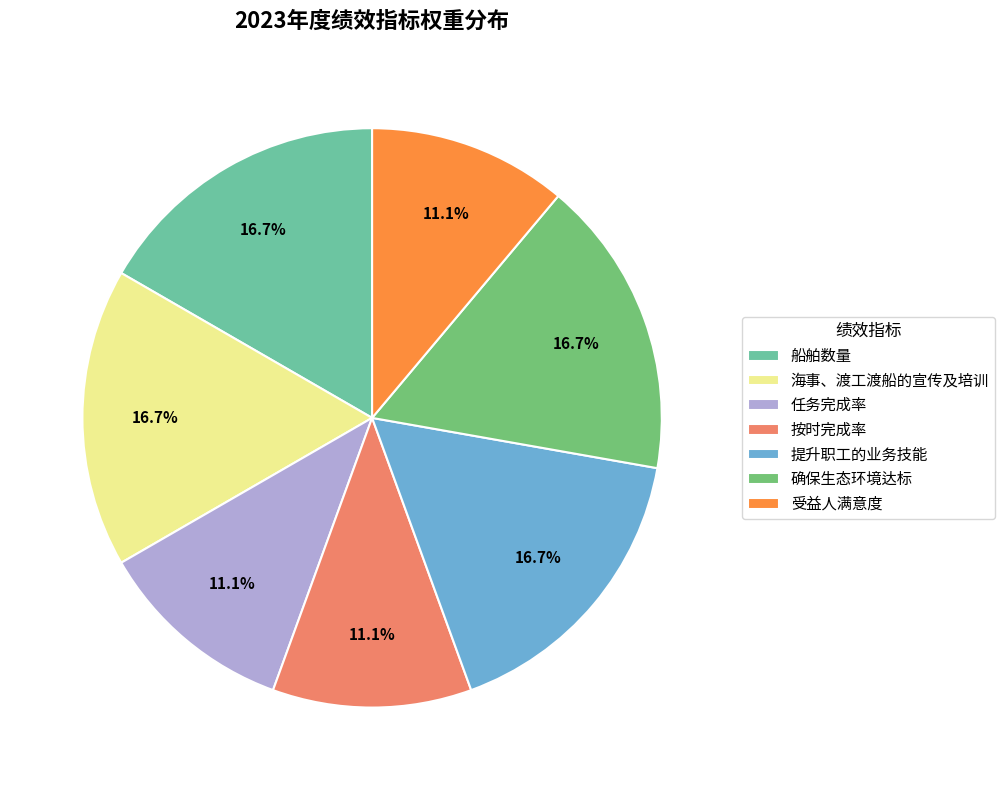

Is it true that 海事、渡工渡船的宣传及培训 is 17% of the pie?

True